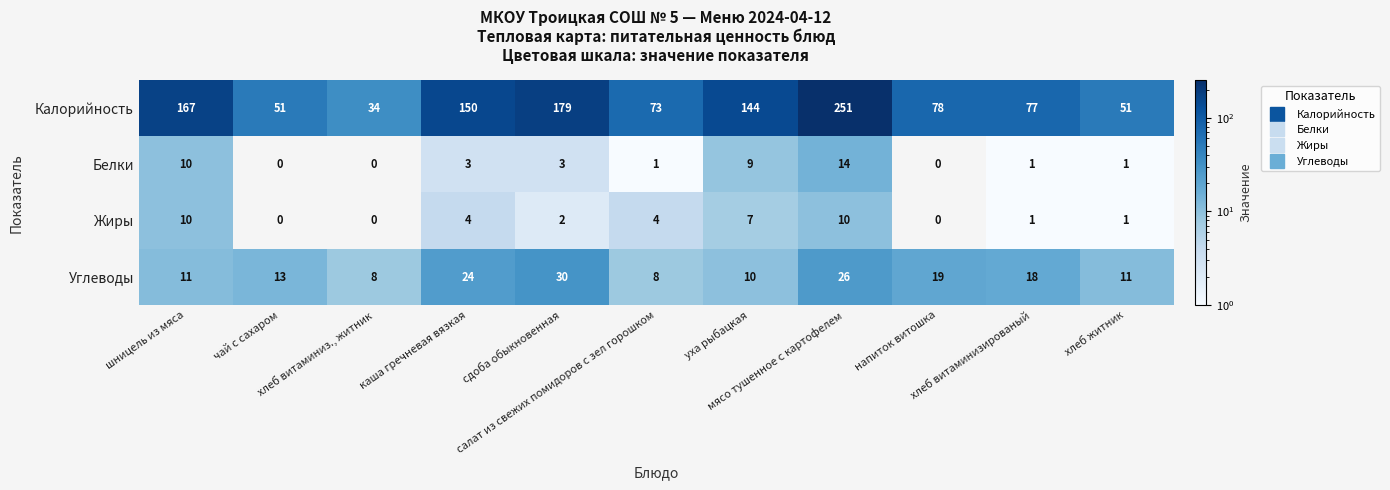

Which series has the largest range (max minus min)?

Калорийность